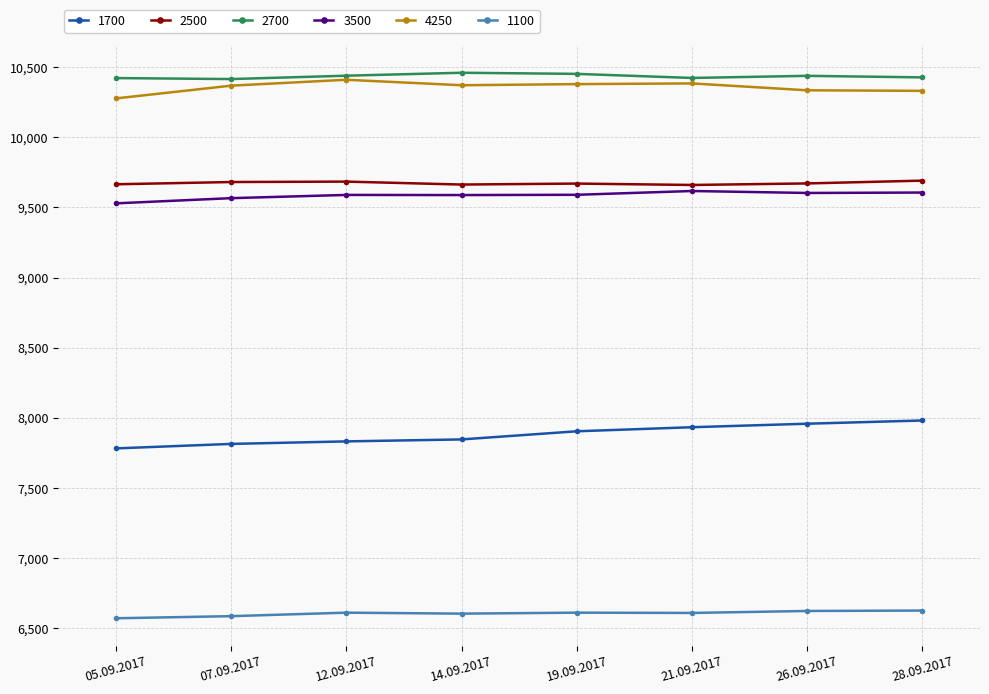

What is the difference between the 3500 values at 21.09.2017 and 05.09.2017?

88